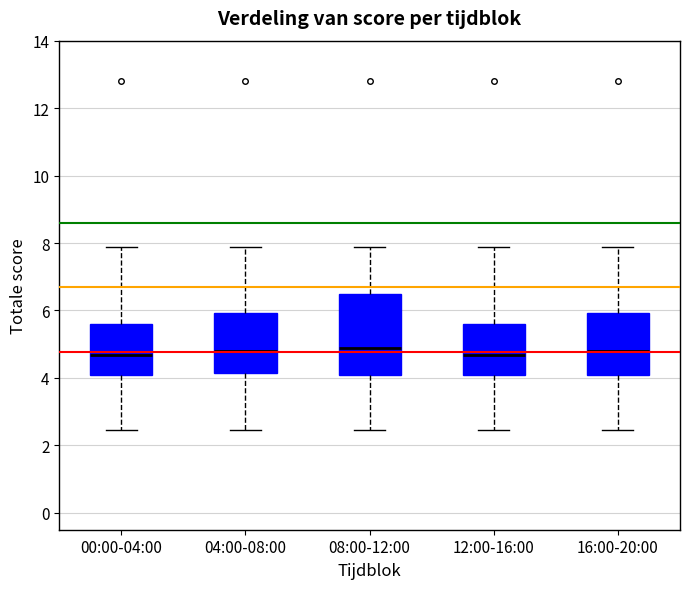

Which box is the tallest, from its lower edge to its upper edge?

08:00-12:00